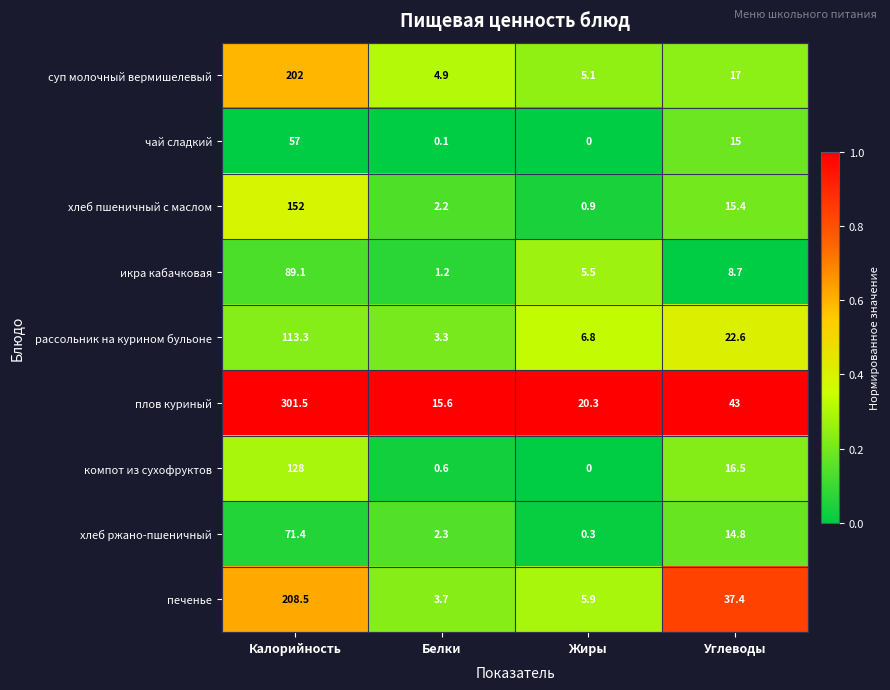

Is it true that суп молочный вермишелевый equals 28.6 at Углеводы?

False